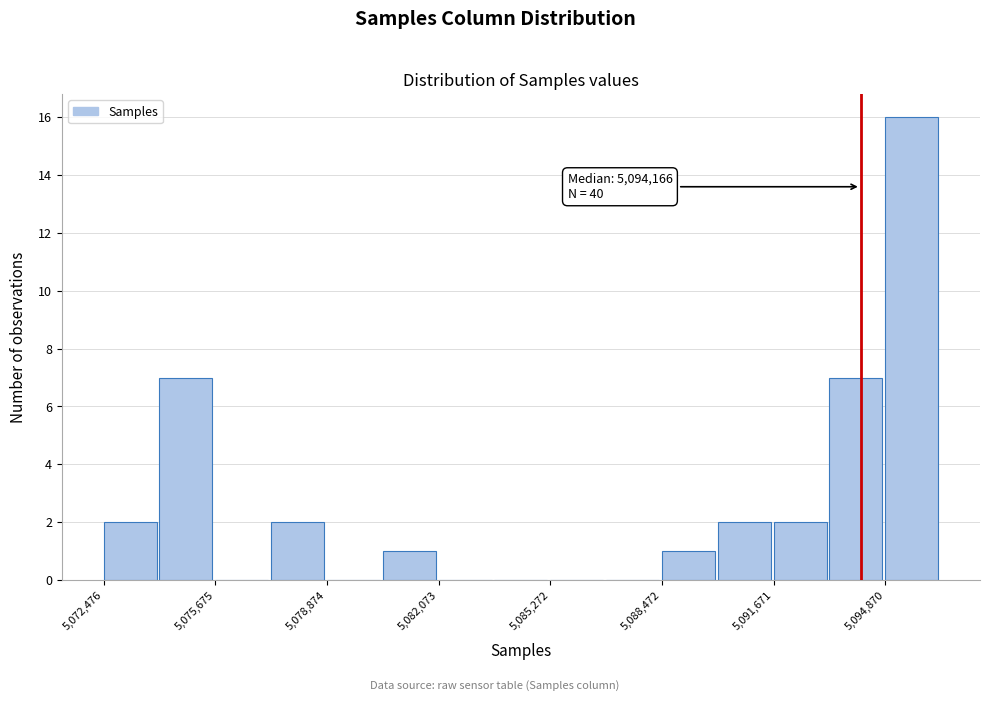

Read against the x-axis, roughly where is the centre of the tallest bar?

5095500